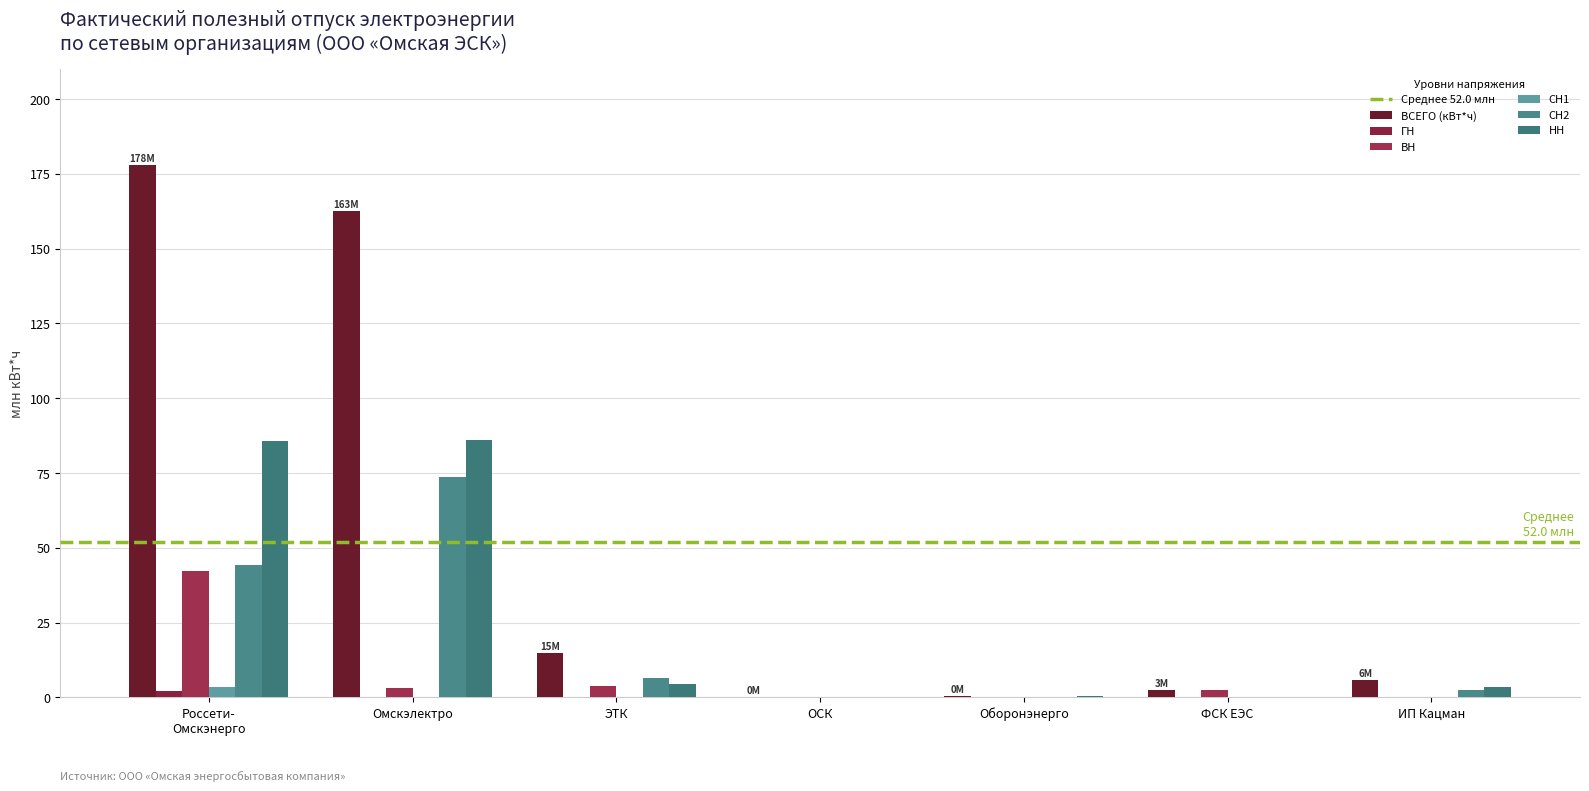

Count the number of categories in the chart.

7